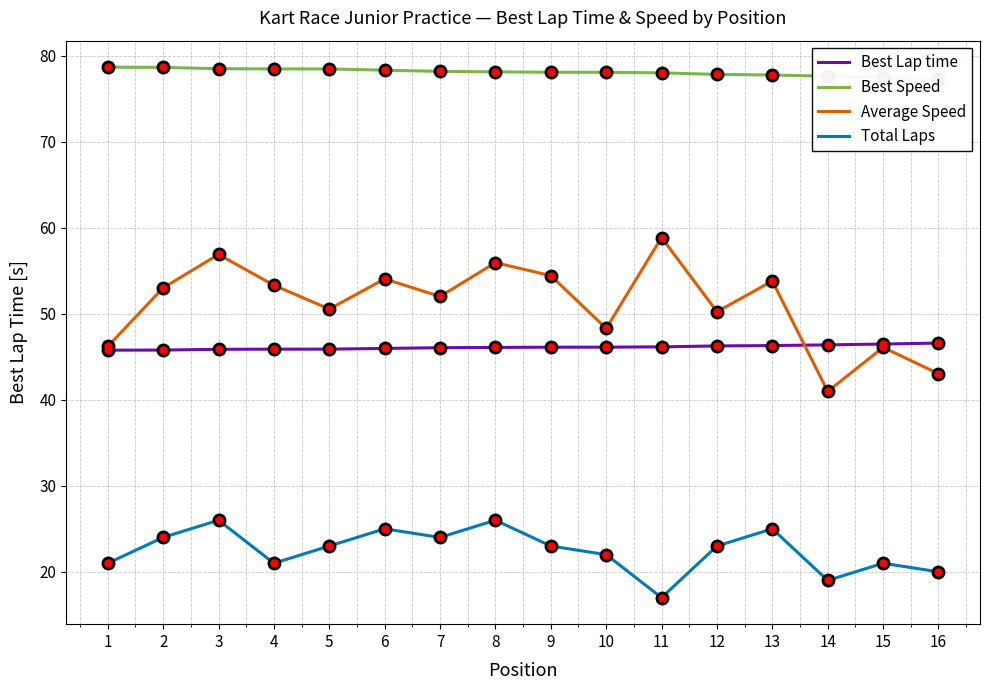

What is the difference between the Best Lap time values at 2 and 10?

0.3